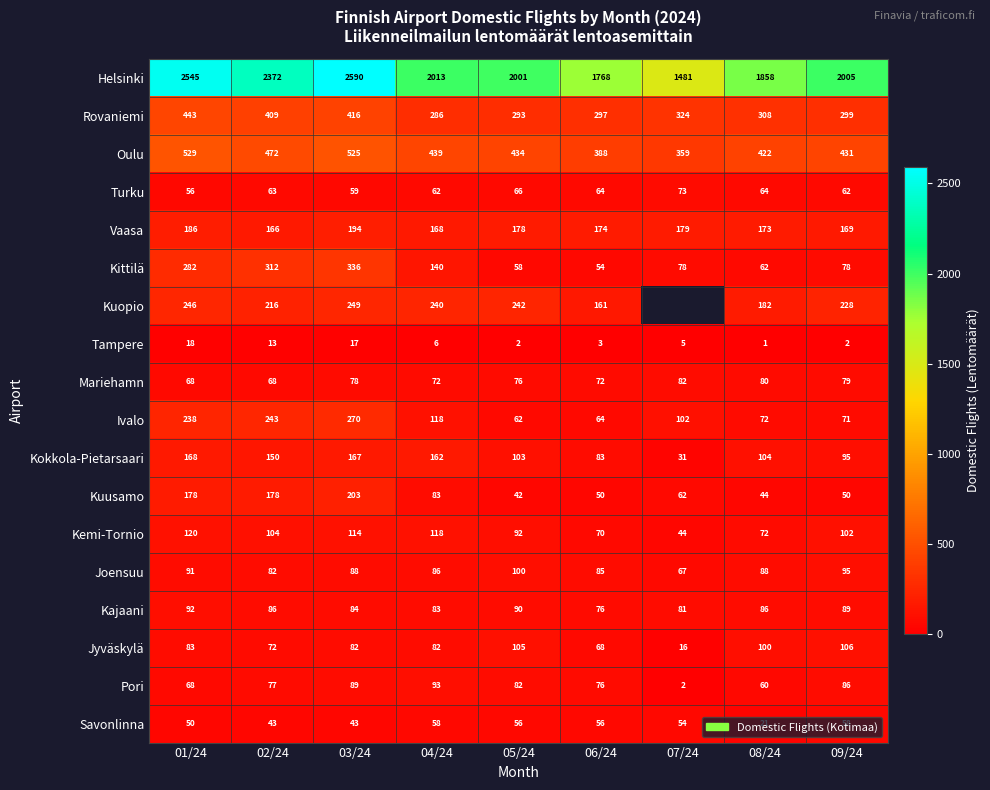

What value does the Jyväskylä series have at 04/24?

82